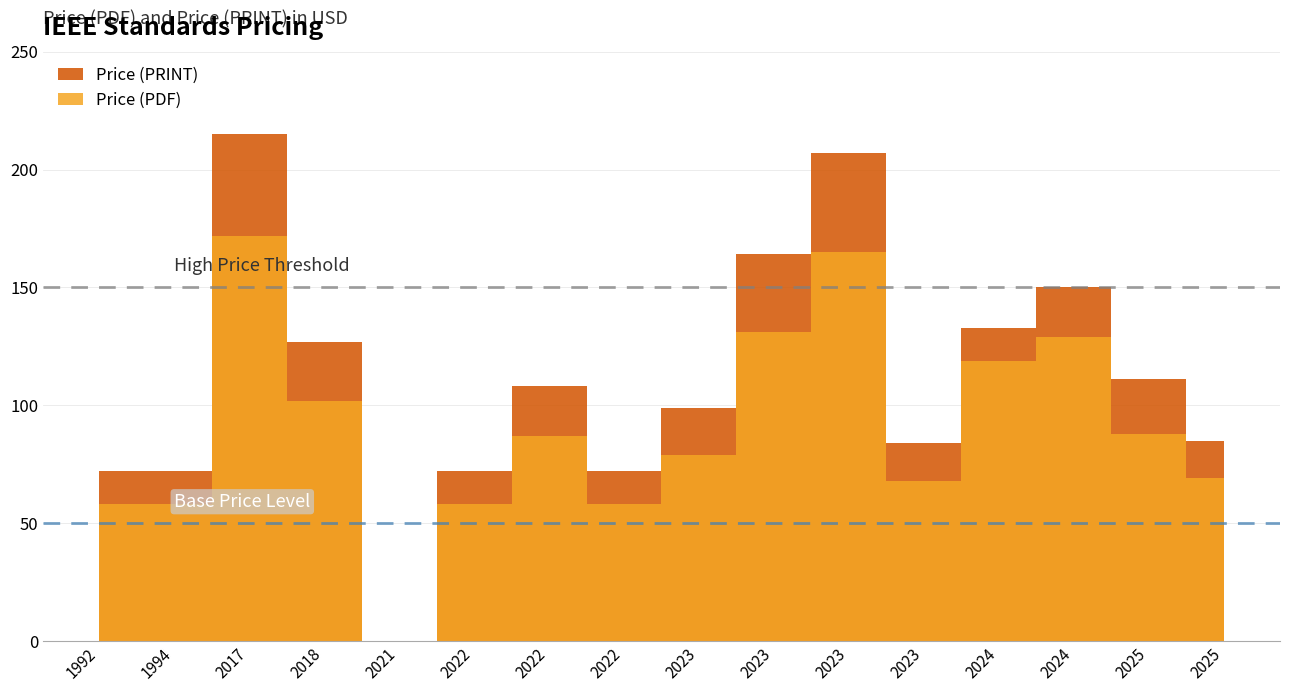

What is the difference between the highest and lowest values at 2022?

14